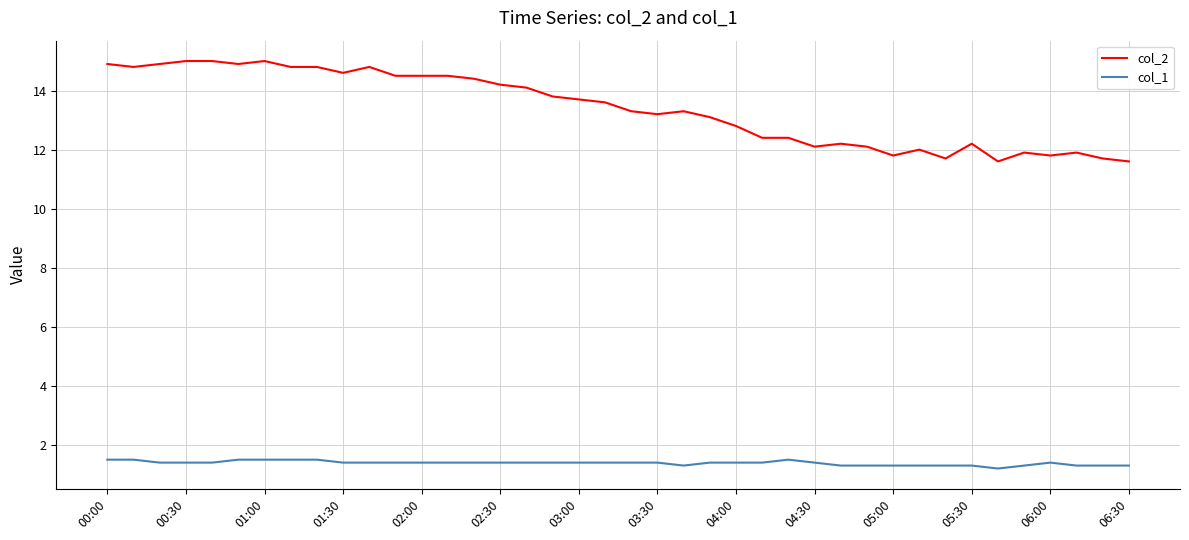

True or false: col_2 has more than 0 interior local peaks.

True